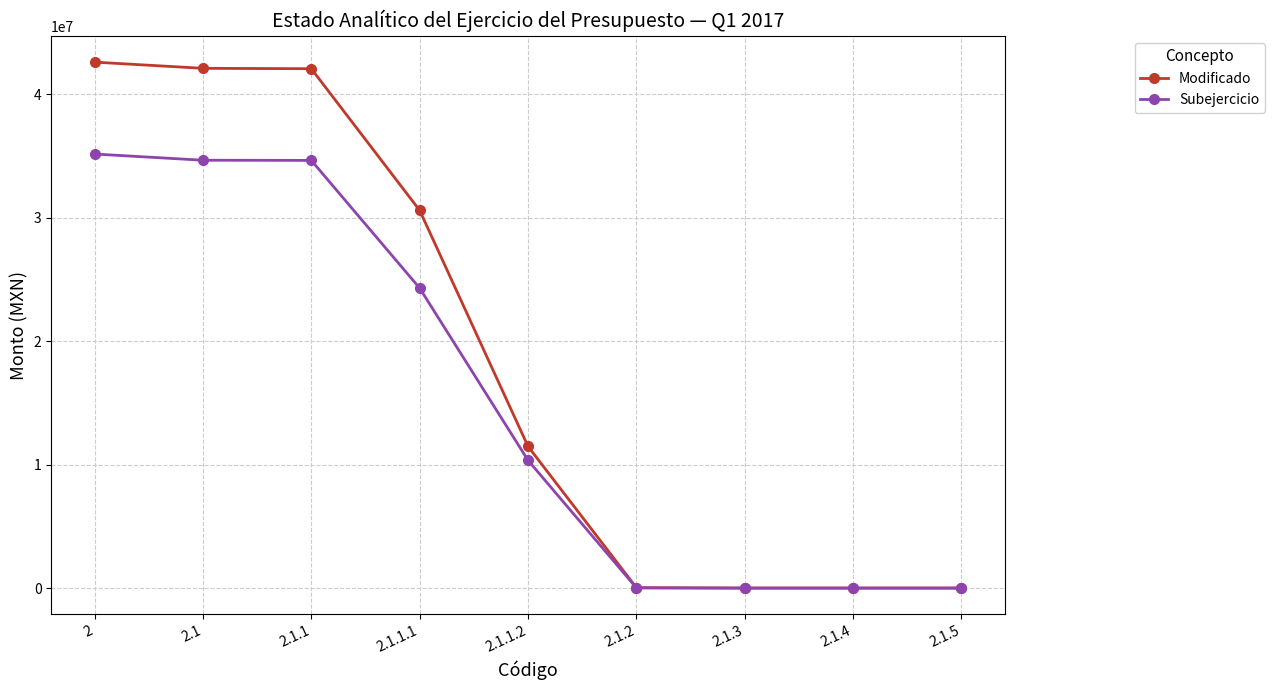

At which category does the chart reach its peak across all series?

2